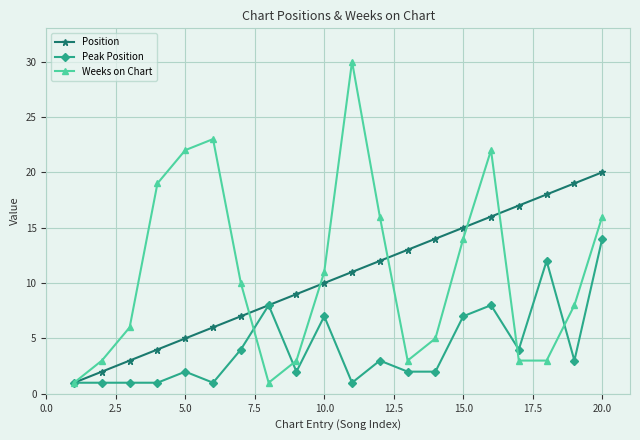

What is the maximum value shown in the chart?

30